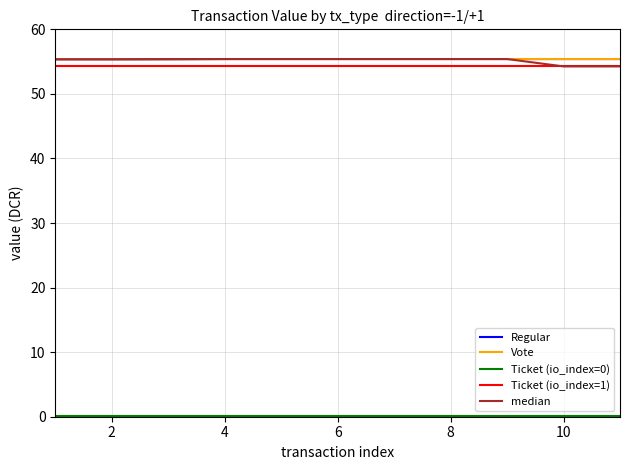

Does the chart have visible grid lines?

Yes